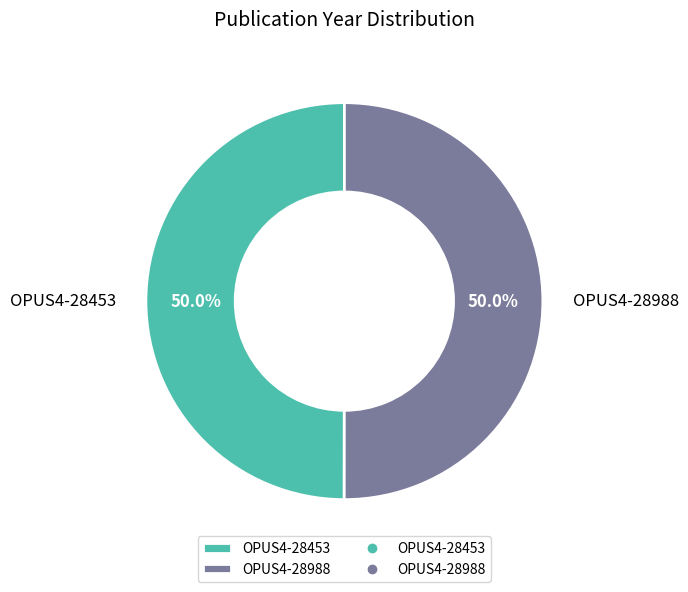

How many slices are in this pie chart?

2